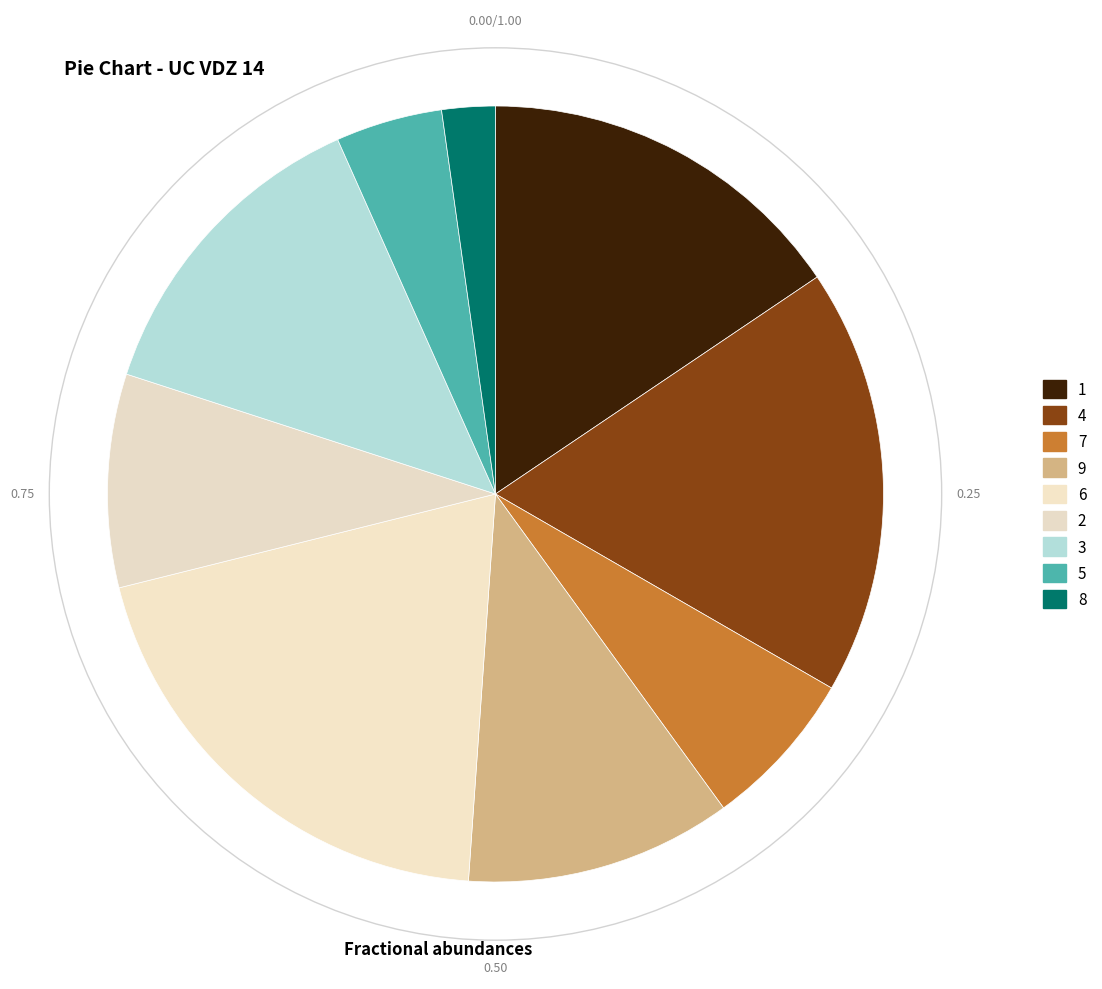

How many slices are in this pie chart?

9